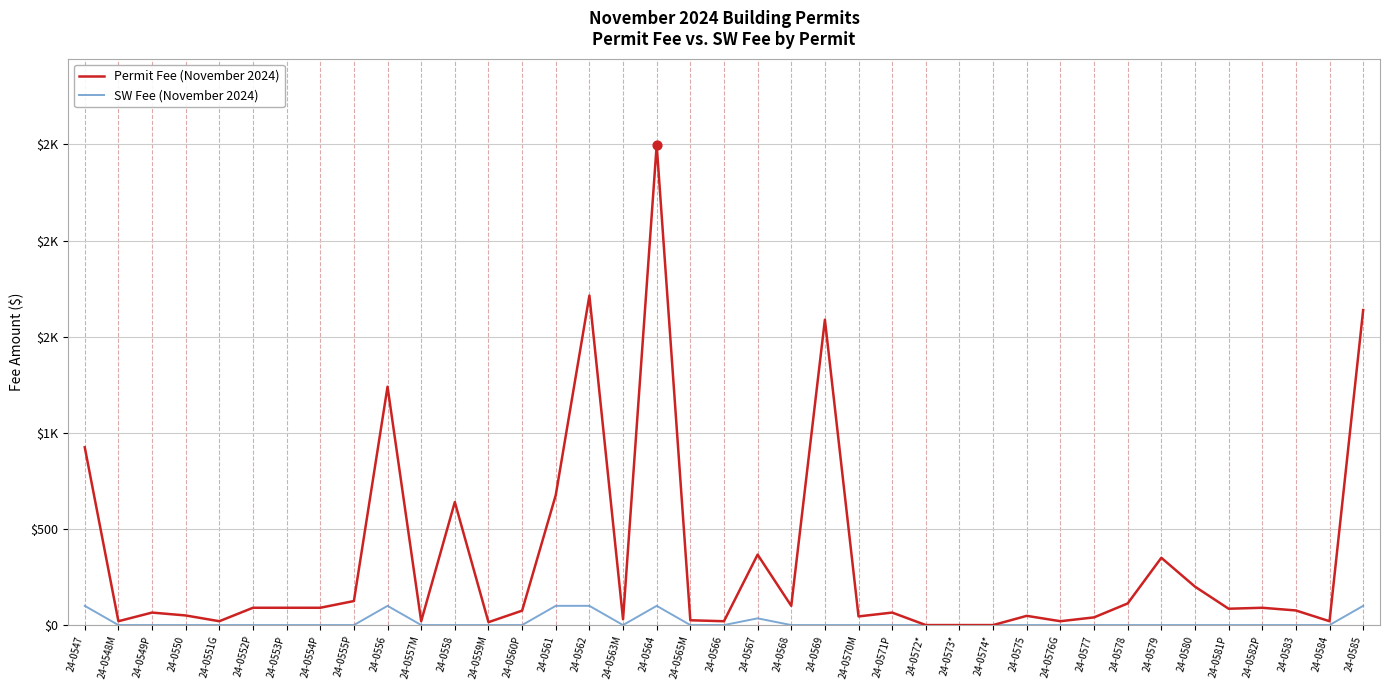

What are all the series names shown in the legend?

Permit Fee (November 2024), SW Fee (November 2024)